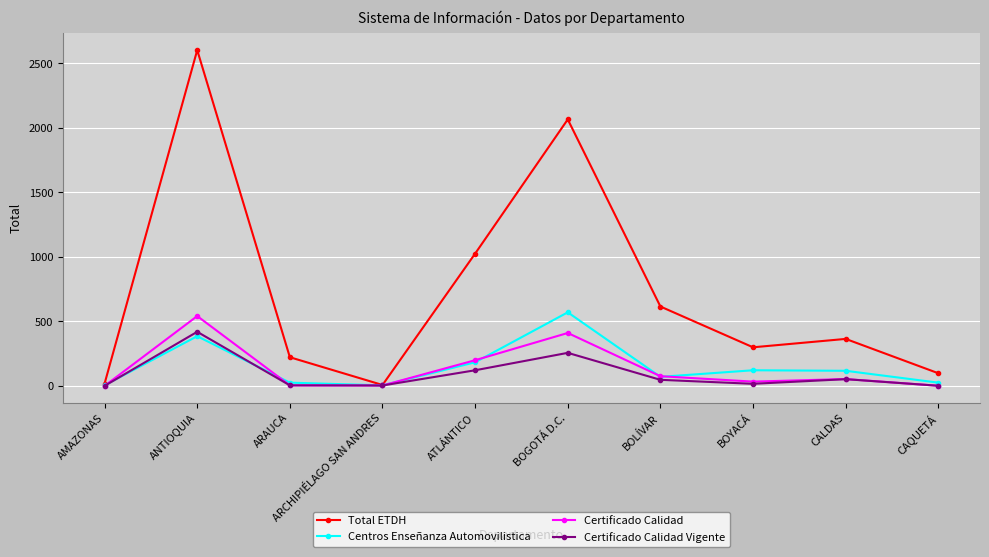

Which category has the highest value across all series?

ANTIOQUIA